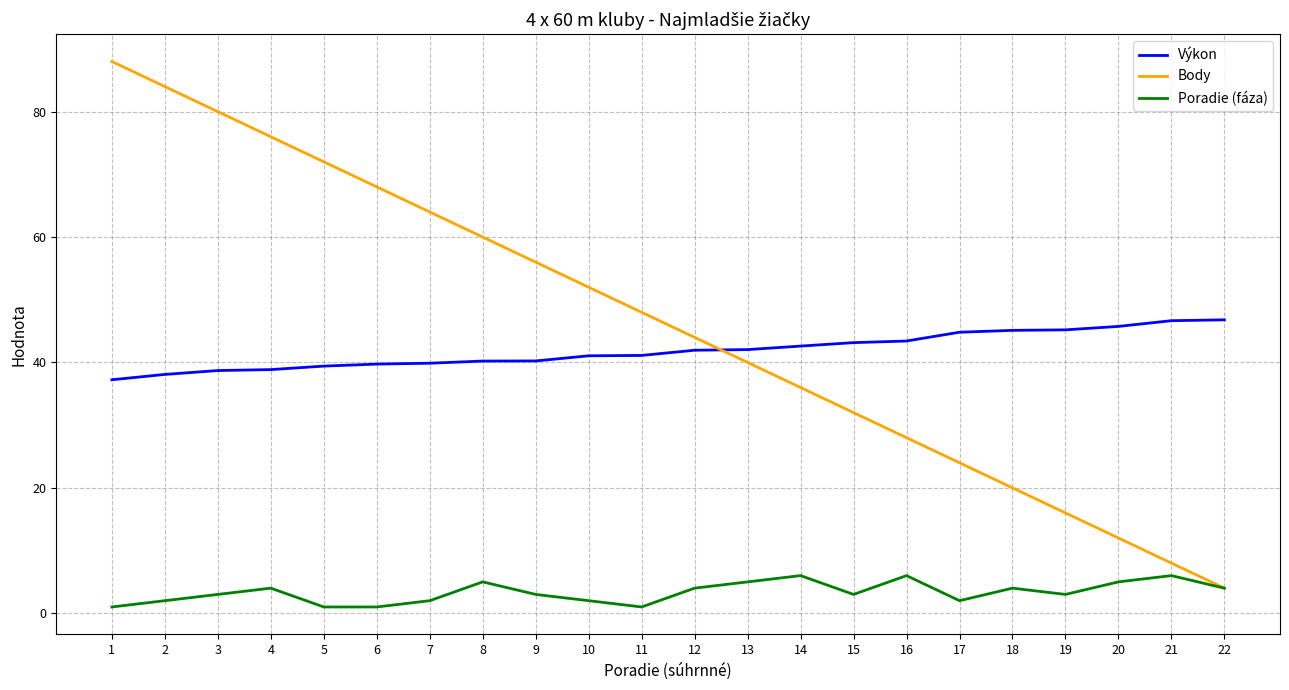

Between 4 and 15, which series saw the biggest shift?

Body